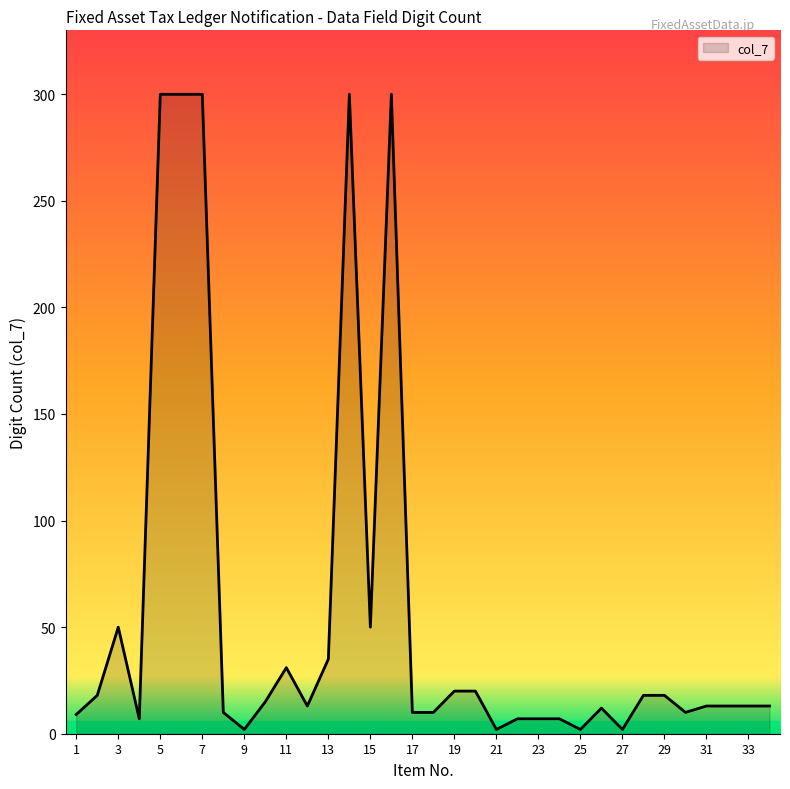

What is the difference between the maximum and minimum values?

298